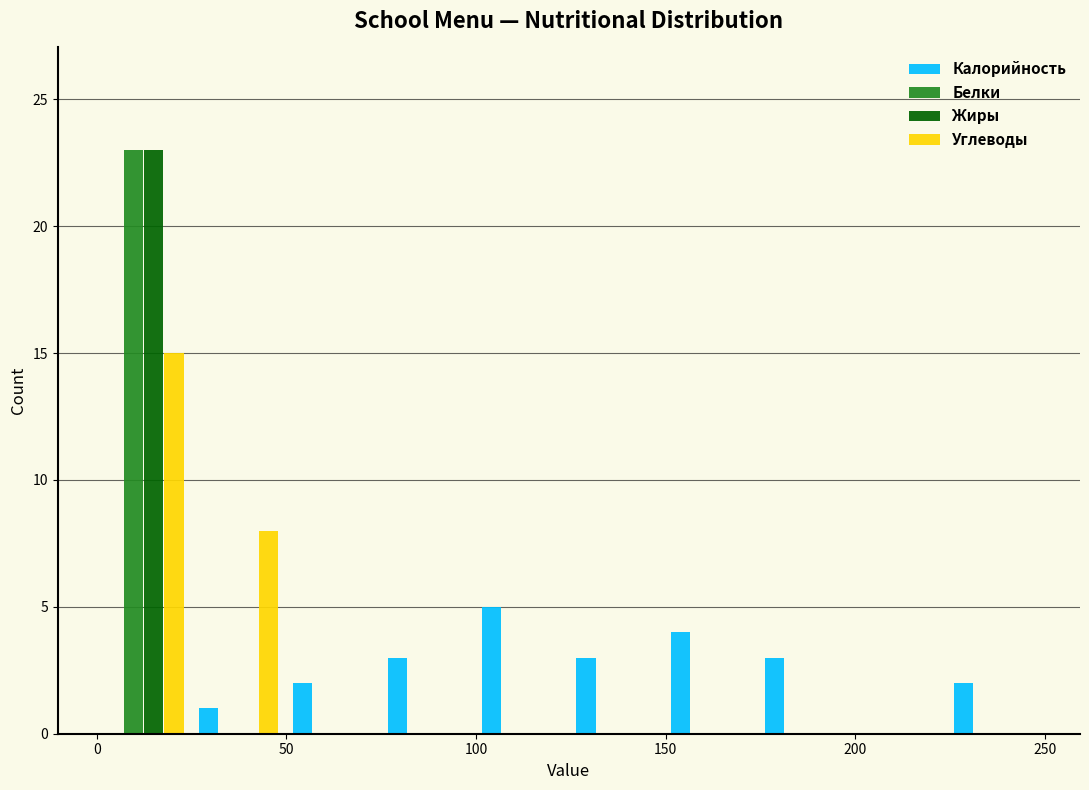

Reading left to right, transcribe this chart: for each range on the x-axis, give the height of each series' bar. Neither the bar edges nor the heights are printed on the chart, so give them approximately, as read against the axes.

0 to 25: Калорийность=0	Белки=23	Жиры=23	Углеводы=15
25 to 50: Калорийность=1	Белки=0	Жиры=0	Углеводы=8
50 to 75: Калорийность=2	Белки=0	Жиры=0	Углеводы=0
75 to 100: Калорийность=3	Белки=0	Жиры=0	Углеводы=0
100 to 125: Калорийность=5	Белки=0	Жиры=0	Углеводы=0
125 to 150: Калорийность=3	Белки=0	Жиры=0	Углеводы=0
150 to 175: Калорийность=4	Белки=0	Жиры=0	Углеводы=0
175 to 200: Калорийность=3	Белки=0	Жиры=0	Углеводы=0
200 to 225: Калорийность=0	Белки=0	Жиры=0	Углеводы=0
225 to 250: Калорийность=2	Белки=0	Жиры=0	Углеводы=0